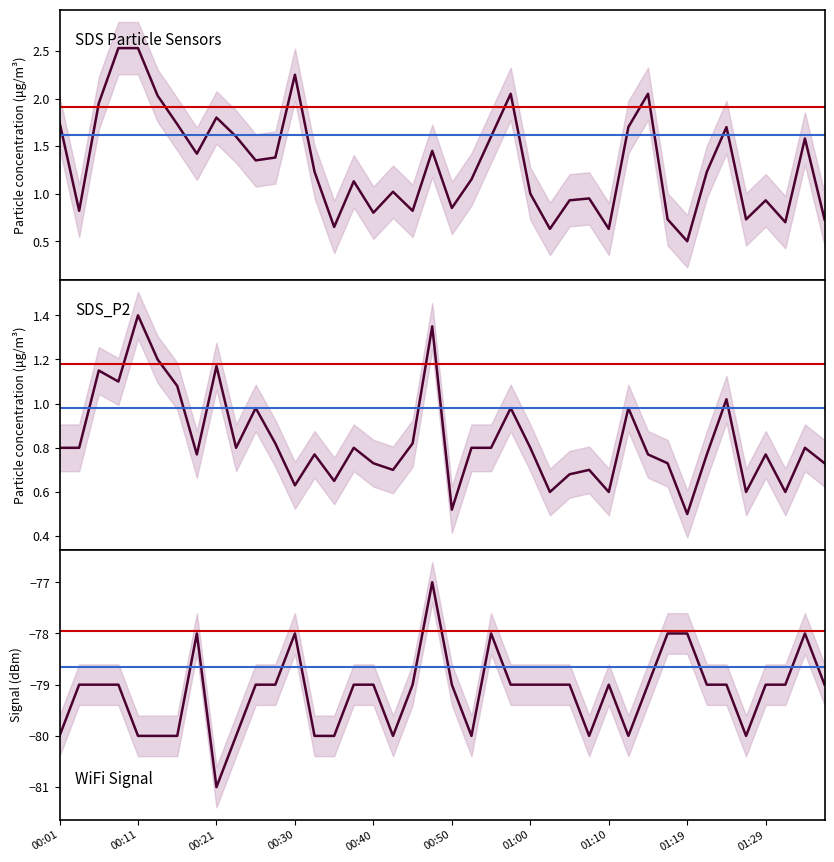

Does the chart have visible grid lines?

No